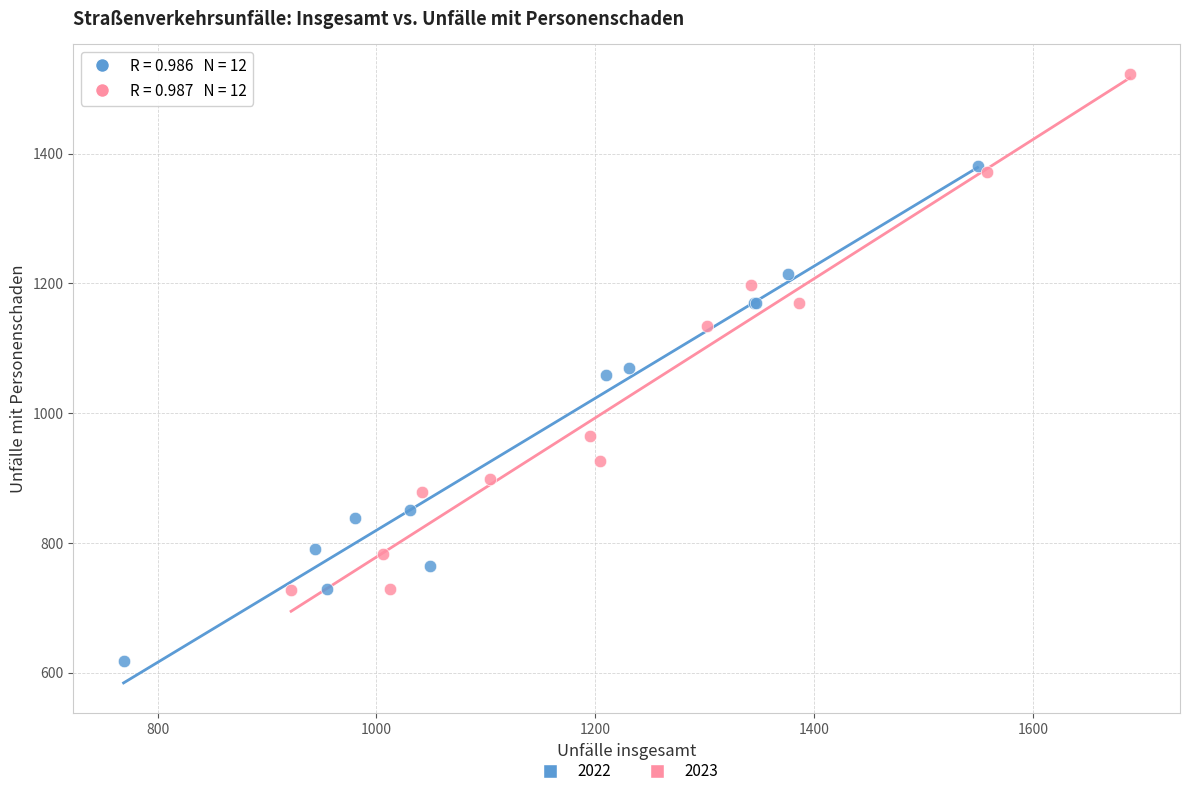

Which series reaches the minimum Y coordinate?

2022